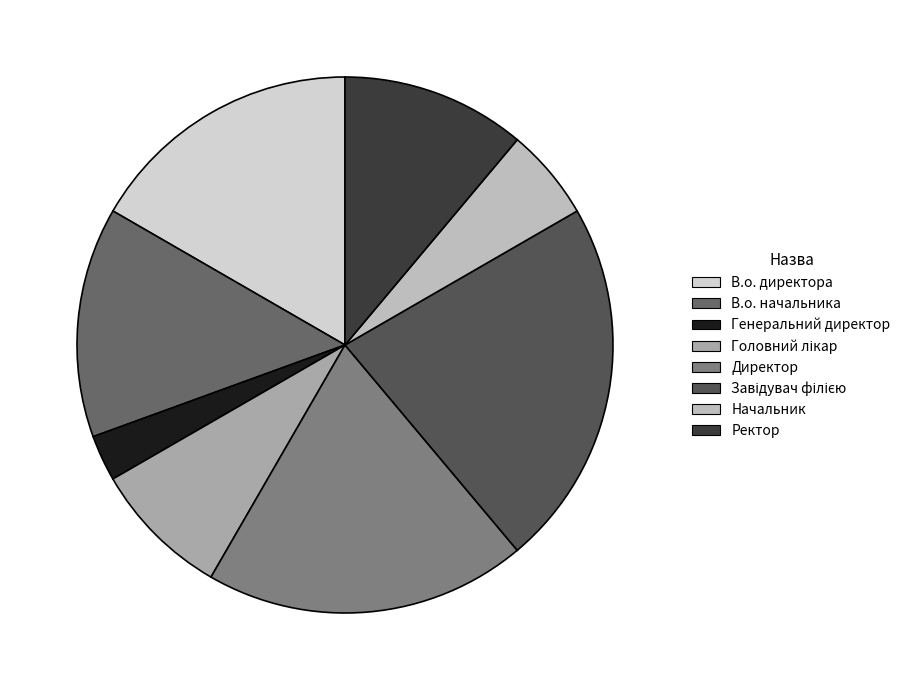

To the nearest percent, what is the difference between the Генеральний директор and Начальник slice percentages?

3%